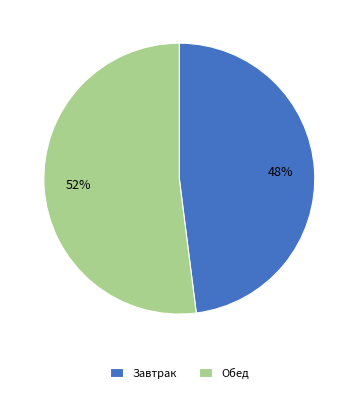

To the nearest percent, what portion does Завтрак represent?

48%